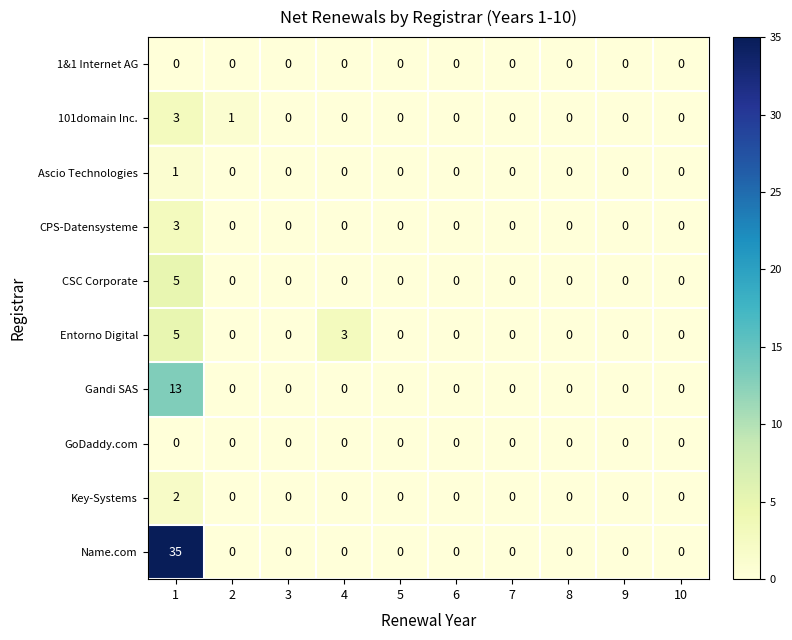

How many distinct data groups are displayed?

10